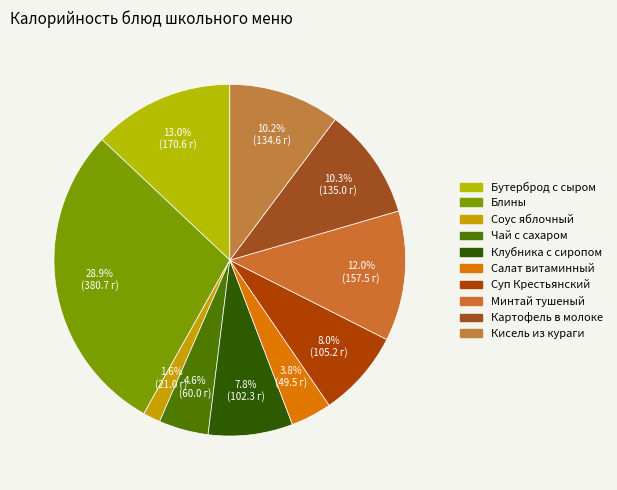

How many segments does this pie chart have?

10